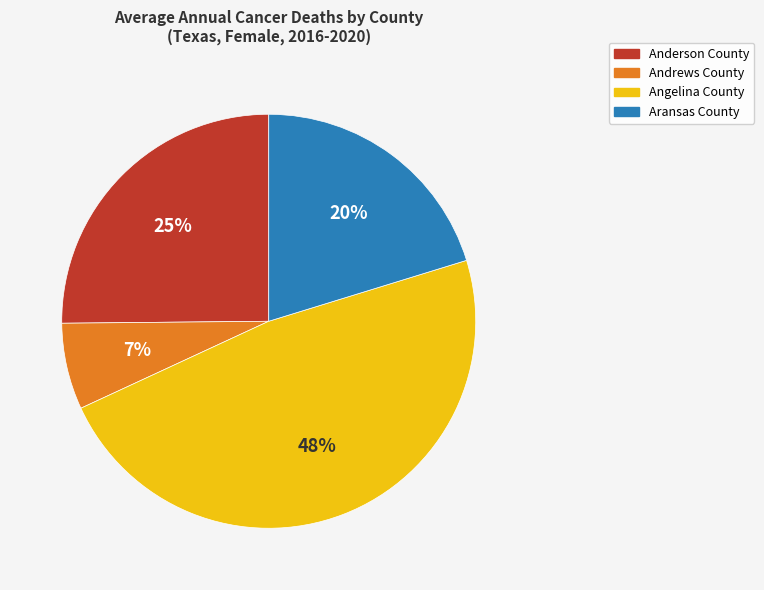

Which slice is the largest?

Angelina County